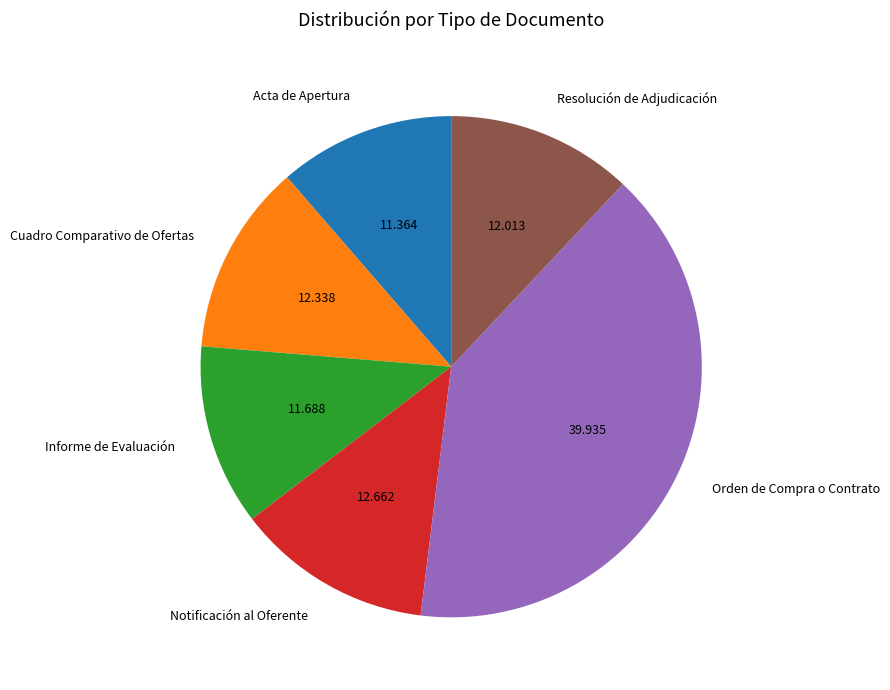

Is there any slice that represents more than half of the pie?

No